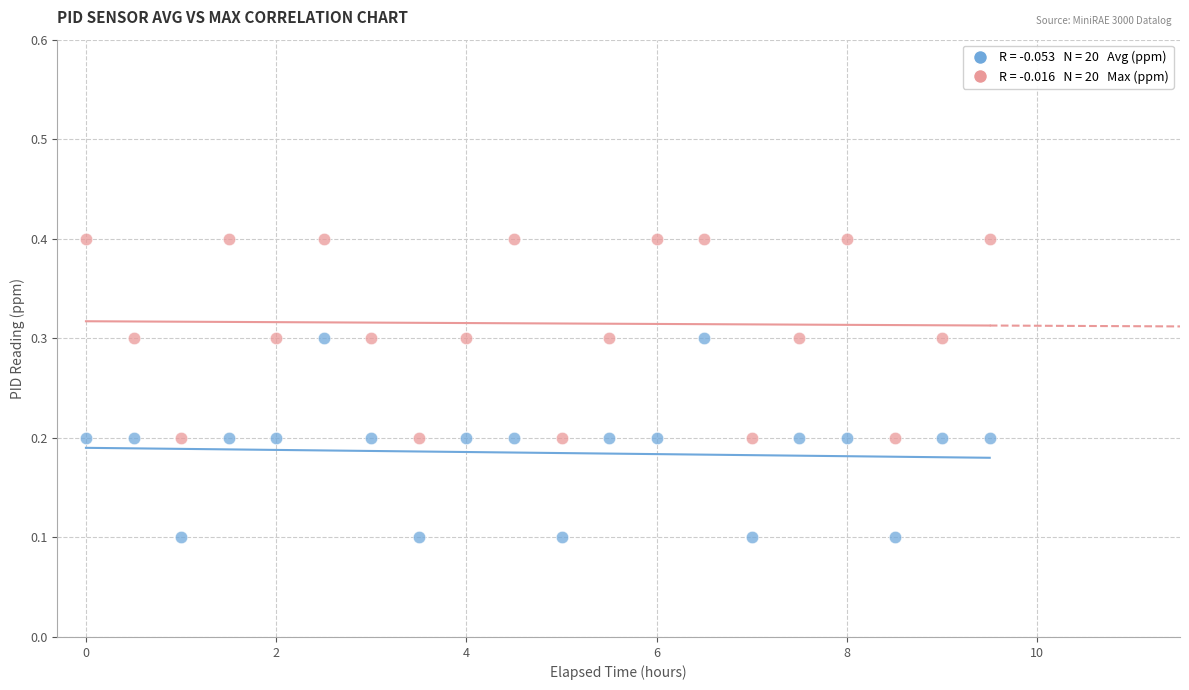

Across all data points, what is the range of X values (max minus min)?

9.5